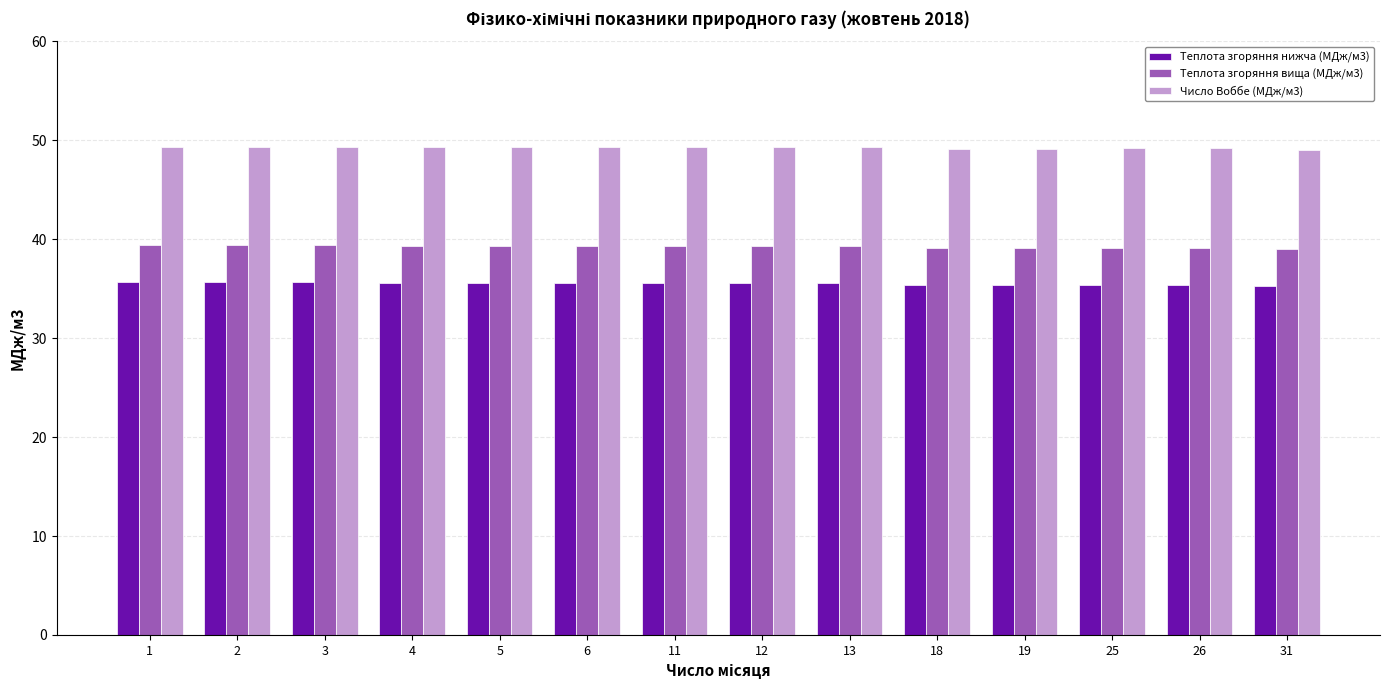

What is the difference between the highest and lowest values at 26?

13.8